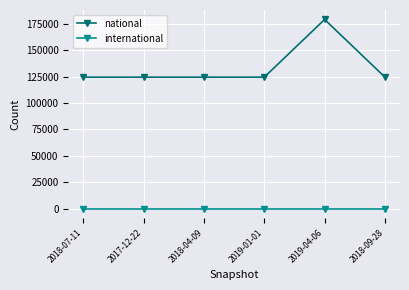

What is the greatest value displayed?

179115